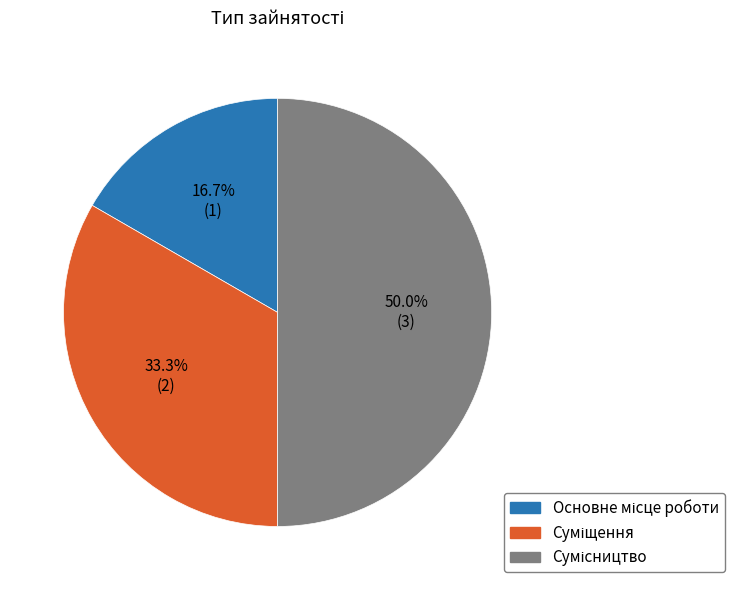

How many segments does this pie chart have?

3